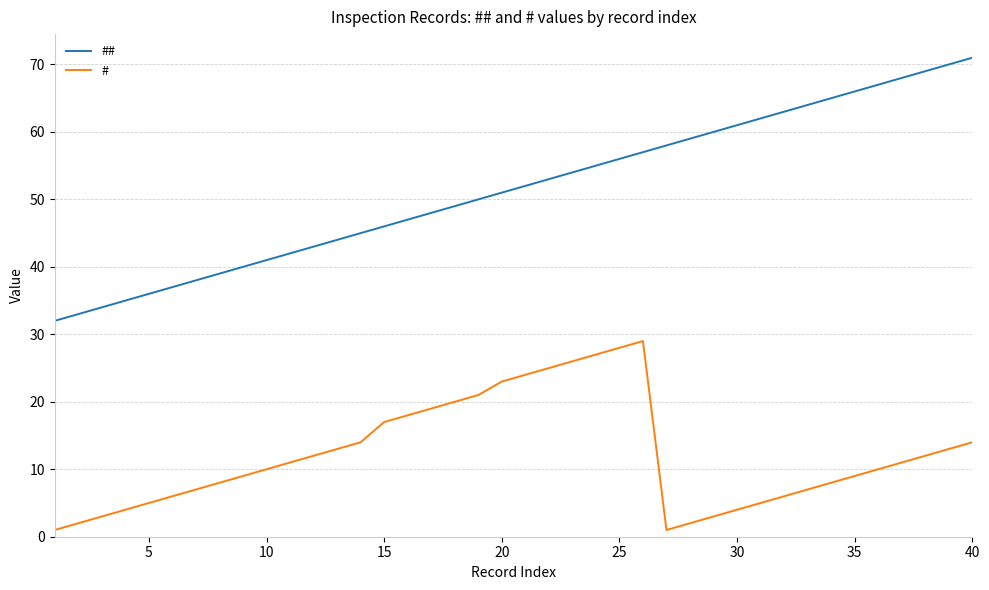

What is the maximum value for #?

29